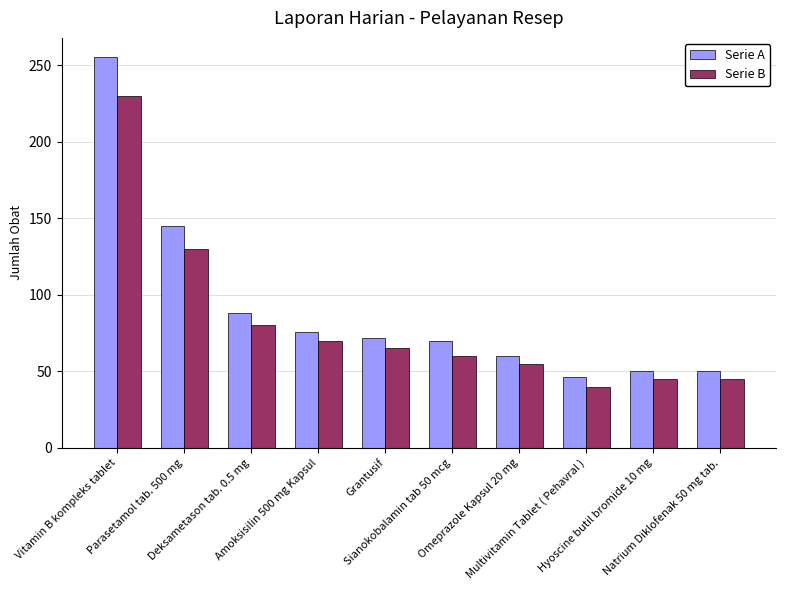

Rank the series at Grantusif from lowest to highest value.

Serie B, Serie A